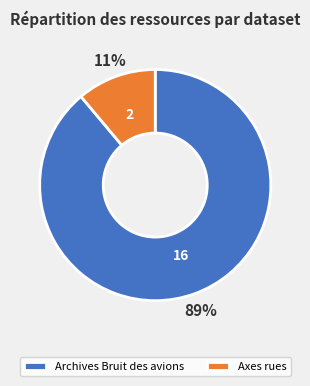

To the nearest percent, what percentage of the pie is Archives Bruit des avions?

89%